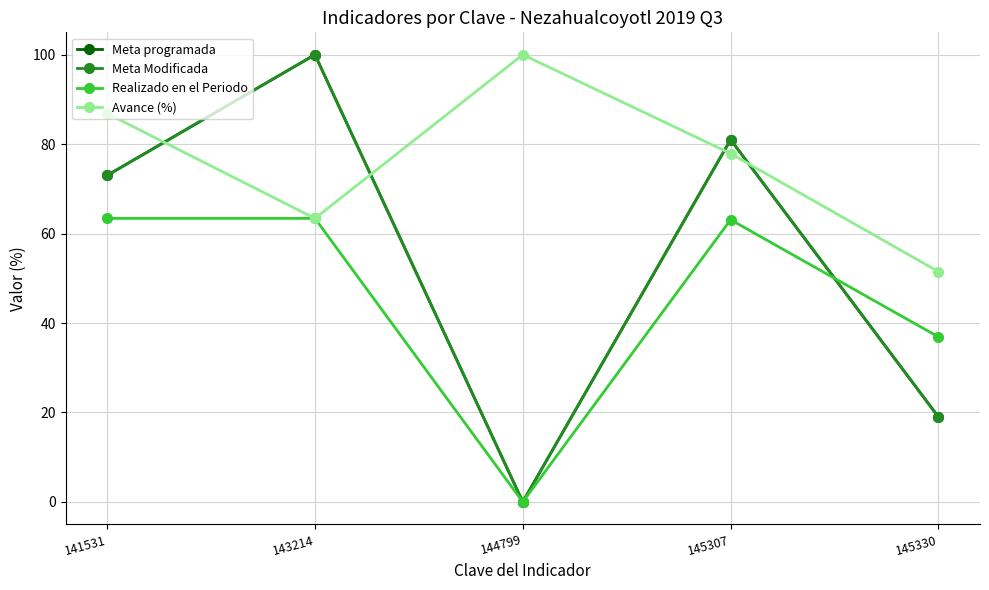

How many lines are shown in the chart?

4